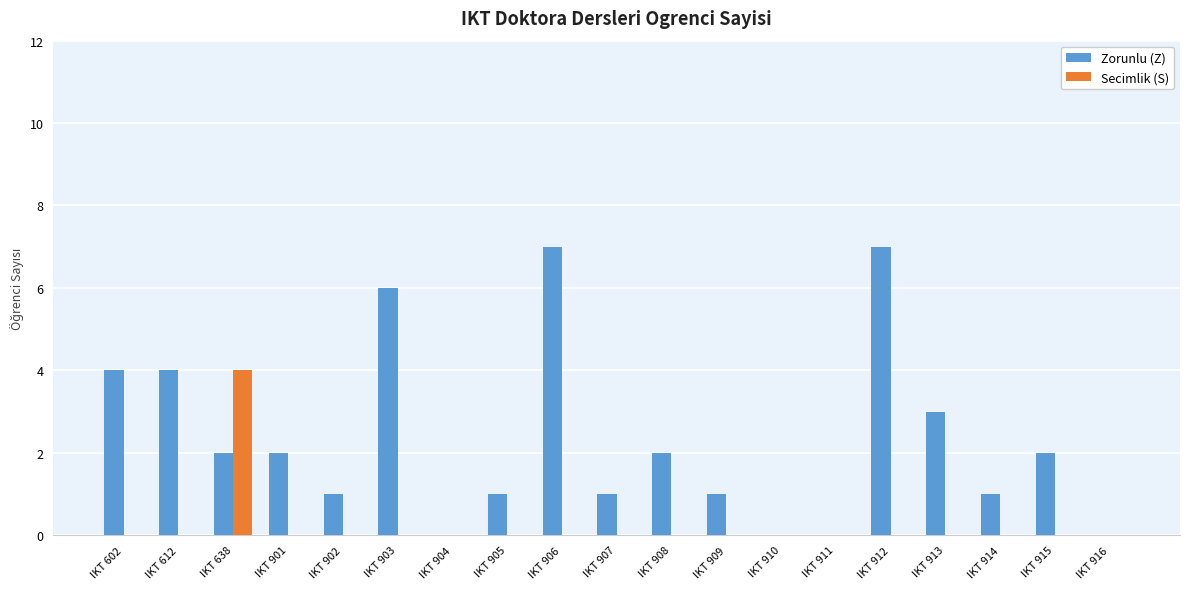

The value of Secimlik (S) at IKT 913 is -1. True or false?

False